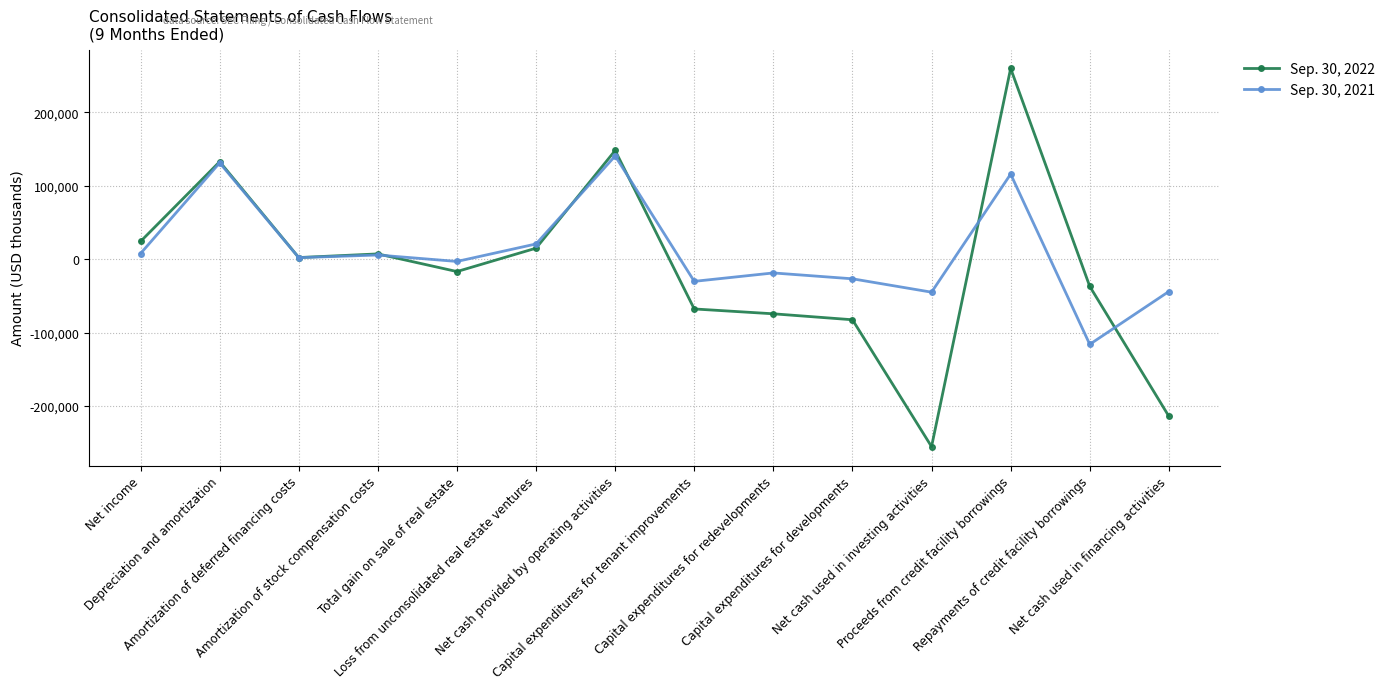

The value of Sep. 30, 2021 at Depreciation and amortization is 131303. True or false?

True